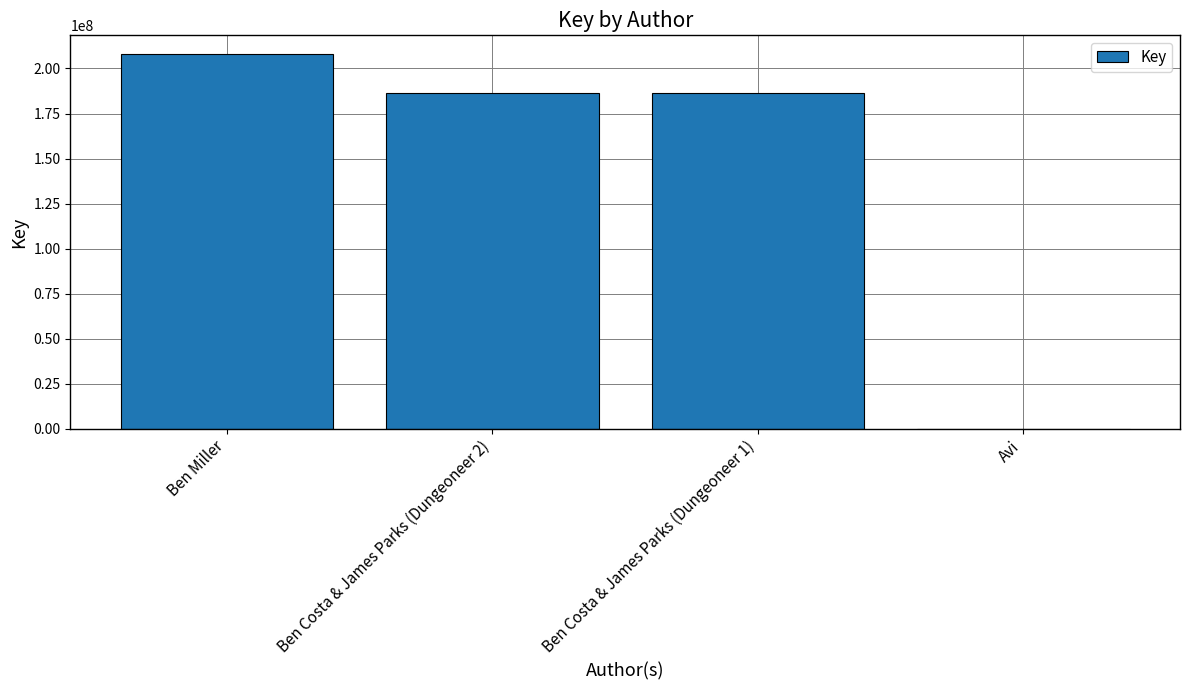

What is the difference between the values at Ben Miller and Avi?

208013851